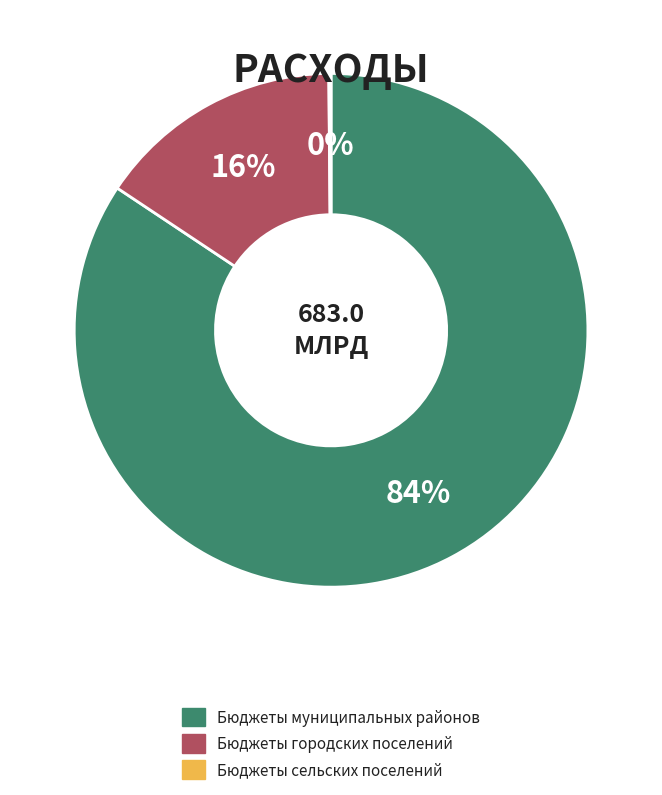

True or false: Бюджеты муниципальных районов accounts for 84% of the total.

True